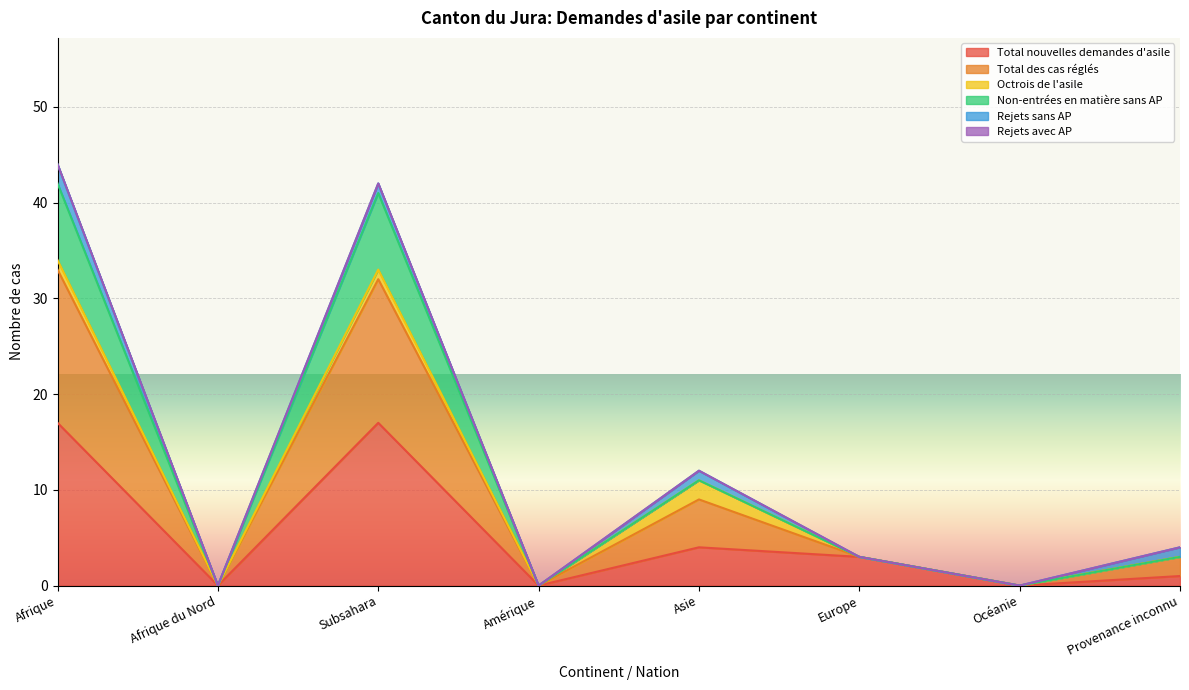

Which category has the lowest value across all series?

Afrique du Nord